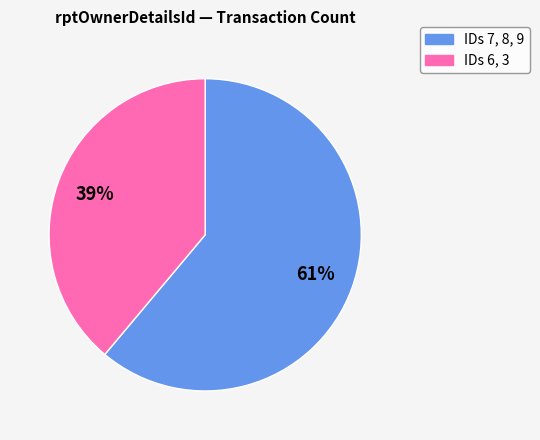

To the nearest percent, what percentage of the pie is IDs 7, 8, 9?

61%